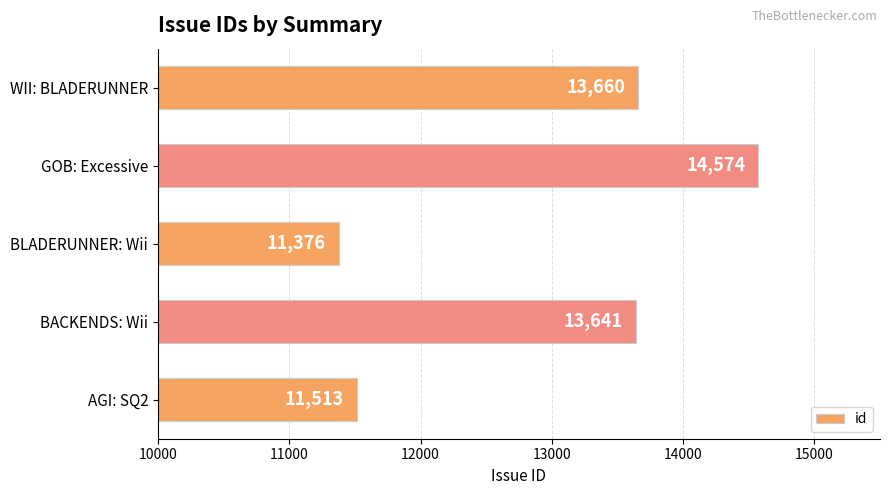

What is the difference between the second highest and second lowest values?

2147